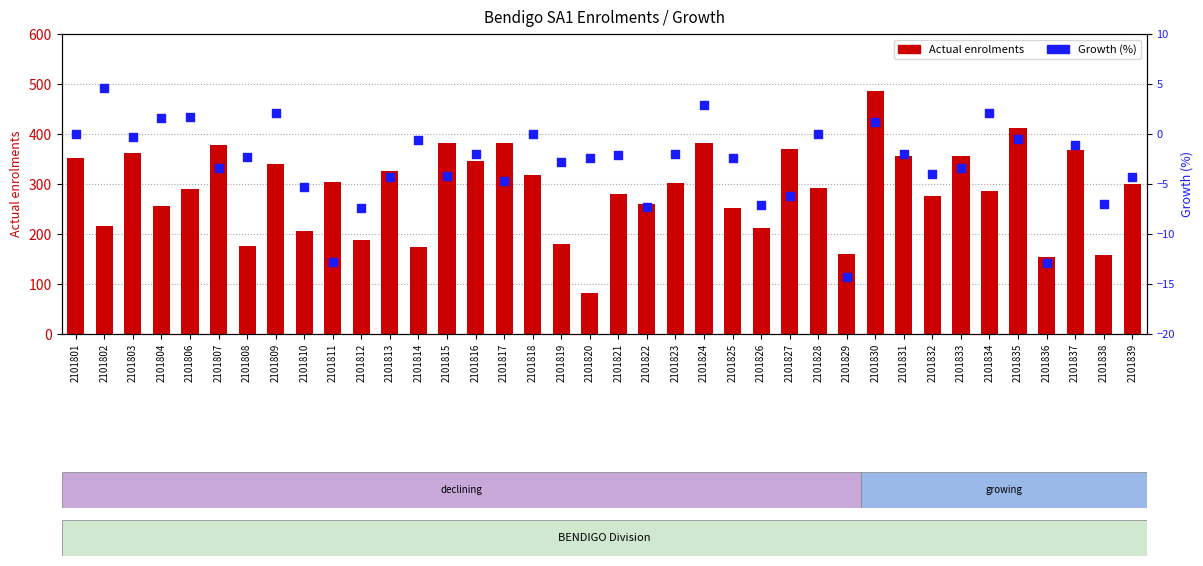

Which series has the largest Y range (max minus min)?

Actual enrolments